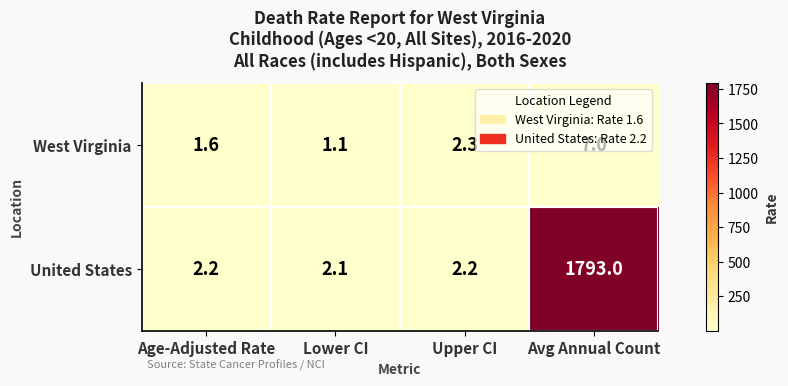

At which label does West Virginia first exceed 2?

Upper CI